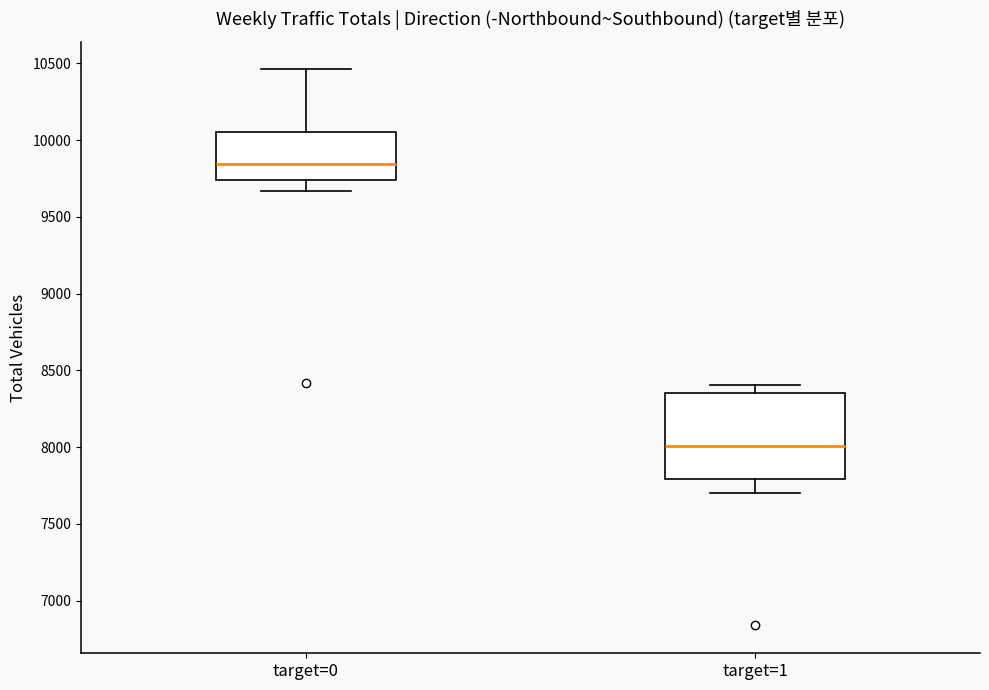

Where does the upper whisker of the box for target=1 end on the y-axis? The values are not printed on the chart, so give them approximately, as read against the axis.

8400